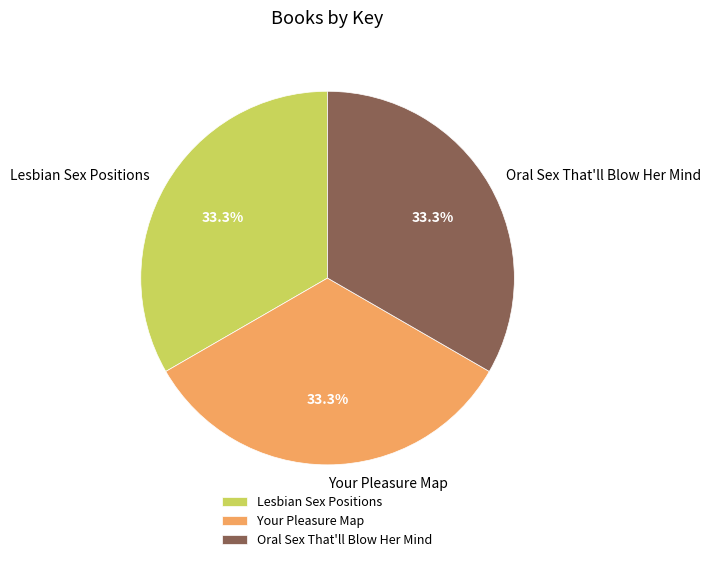

To the nearest percent, what is the average slice percentage?

33%